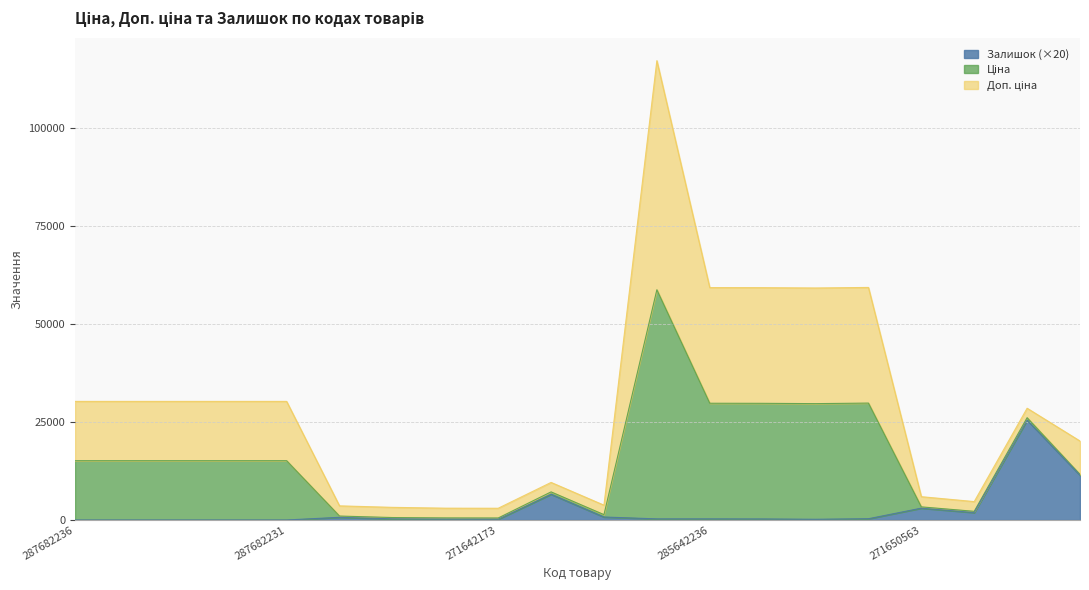

What is the sum of the Доп. ціна values at 287682234 and 249092174?

39818.6